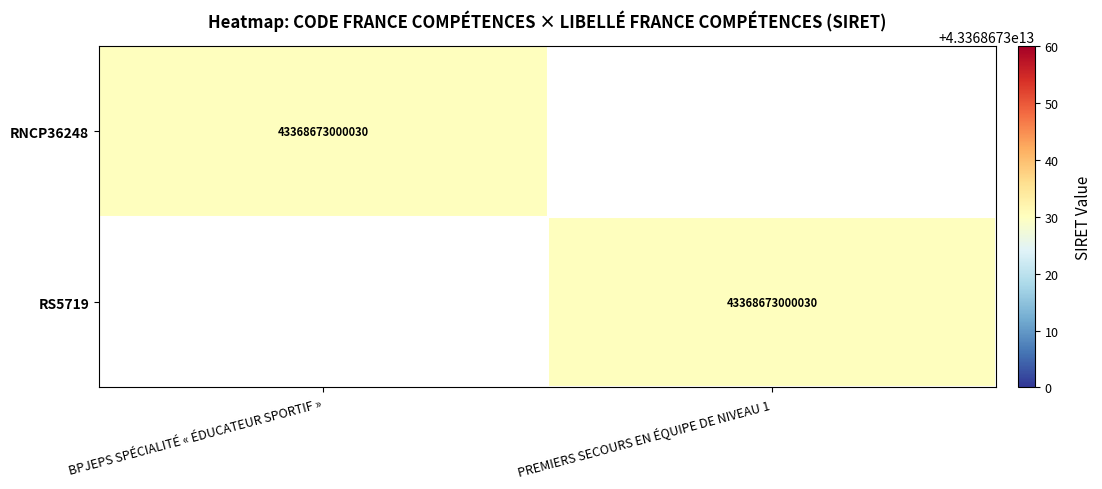

True or false: RS5719 has a value of 13556110164740 at PREMIERS SECOURS EN ÉQUIPE DE NIVEAU 1.

False